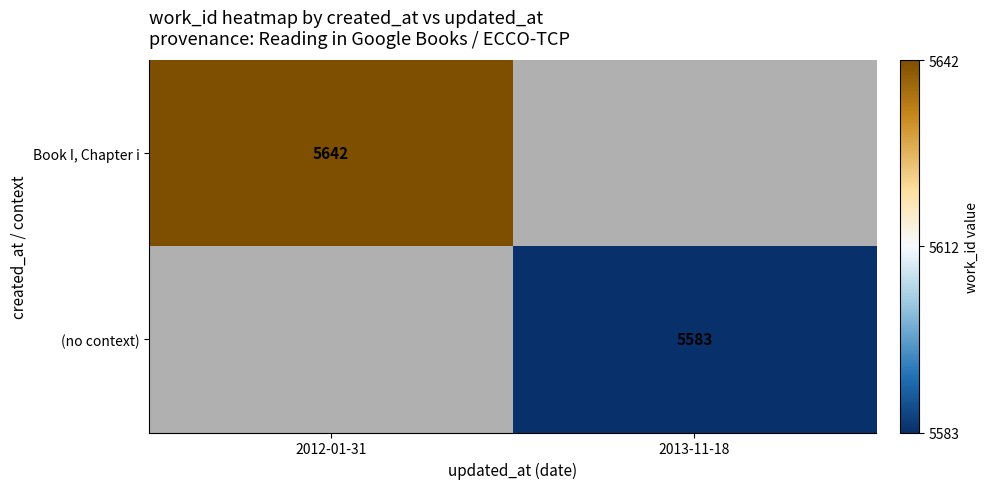

Is it true that (no context) equals 9183.5 at 2013-11-18?

False